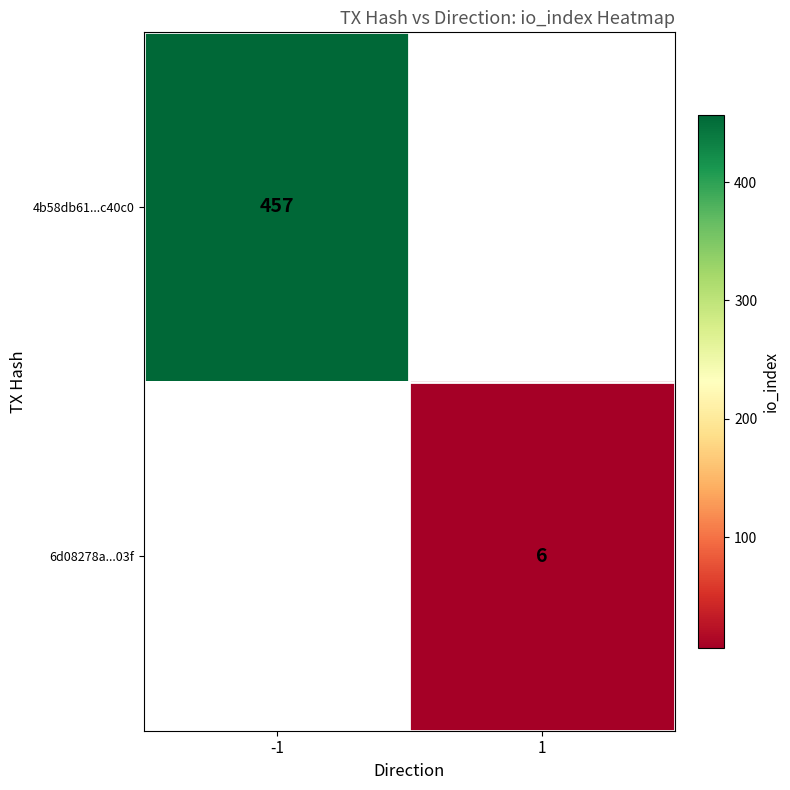

True or false: 6d08278a...03f has a value of 6 at 1.

True